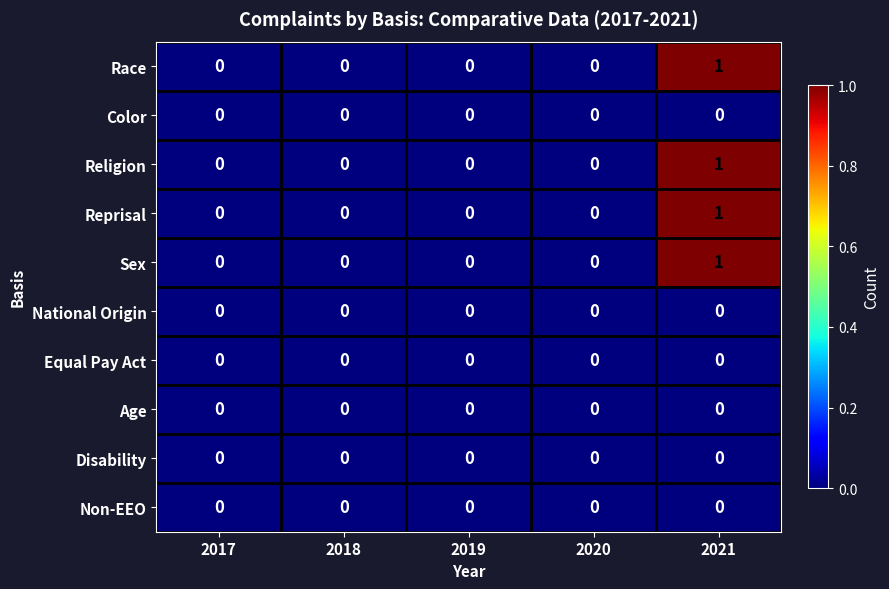

What is the maximum value shown in the chart?

1